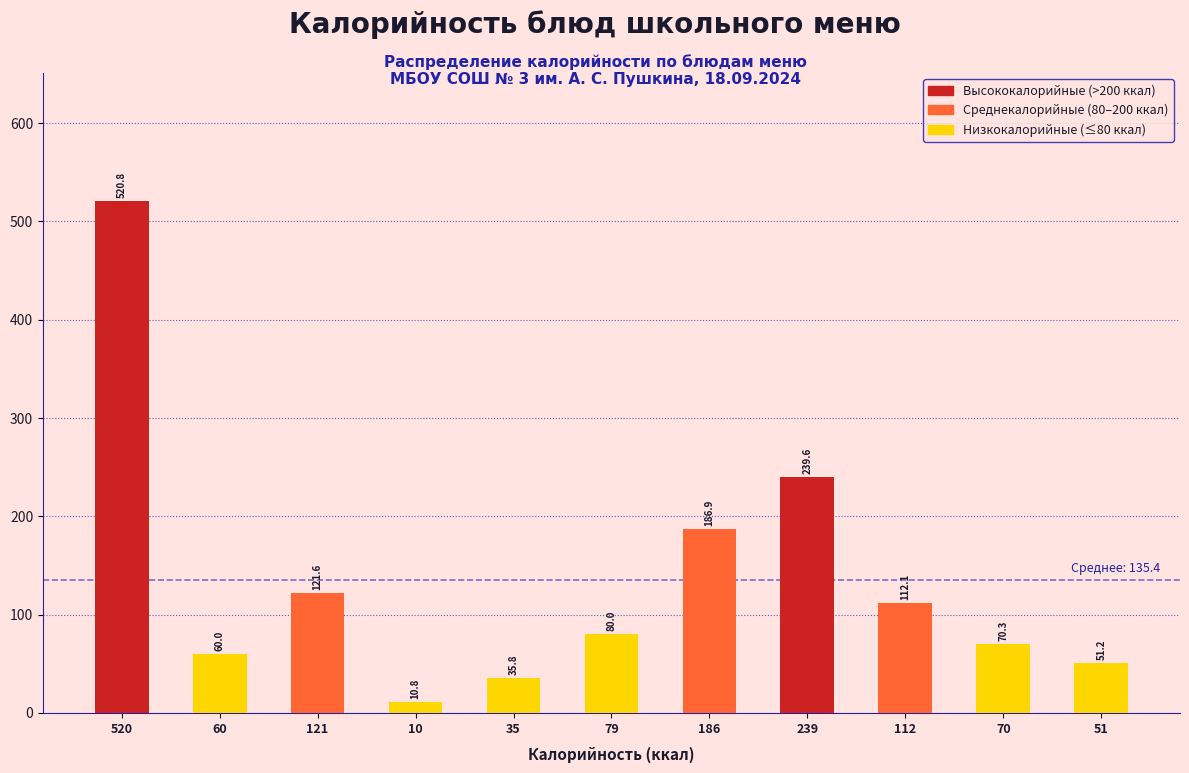

What is the average value?

135.4